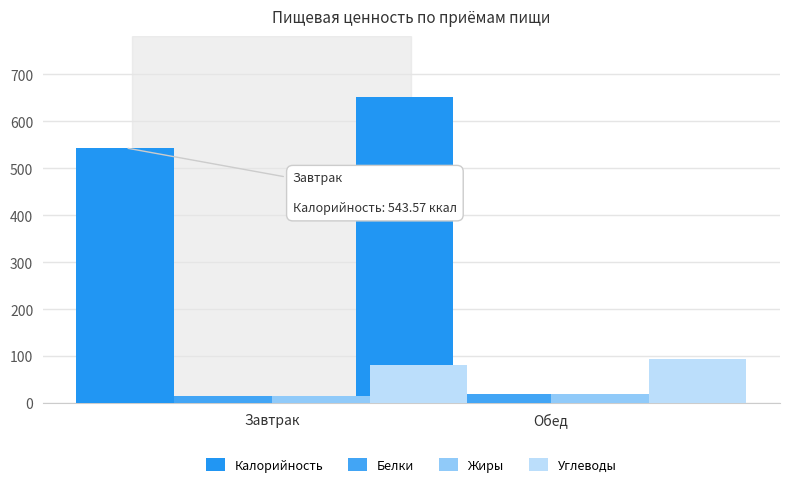

List the labels in order of Жиры value, largest first.

Обед, Завтрак